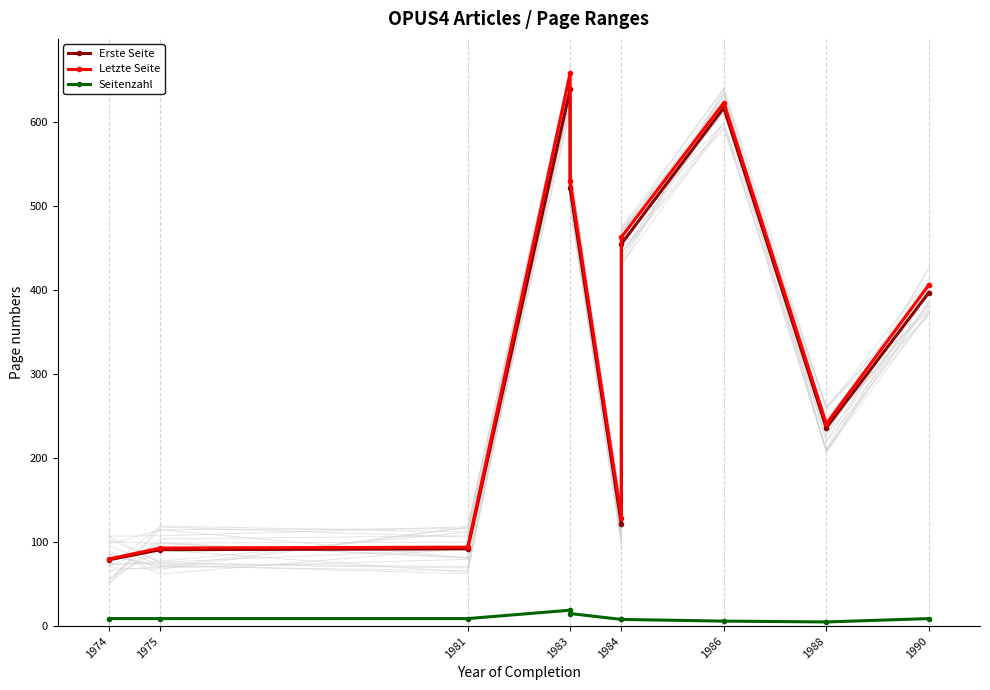

What is the difference between the maximum and minimum values in the Erste Seite series?

560